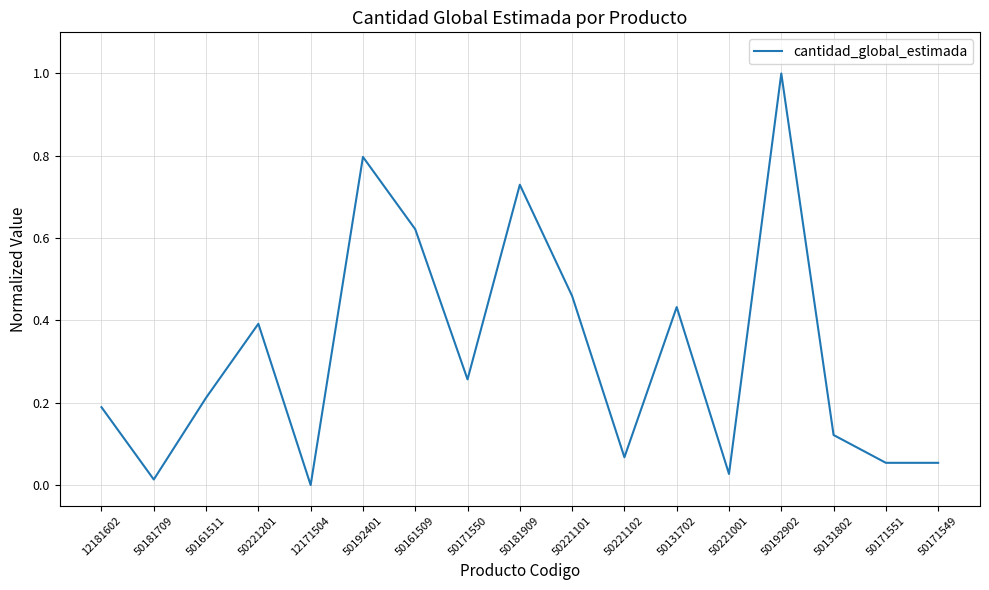

What position from the left is 50171549?

17